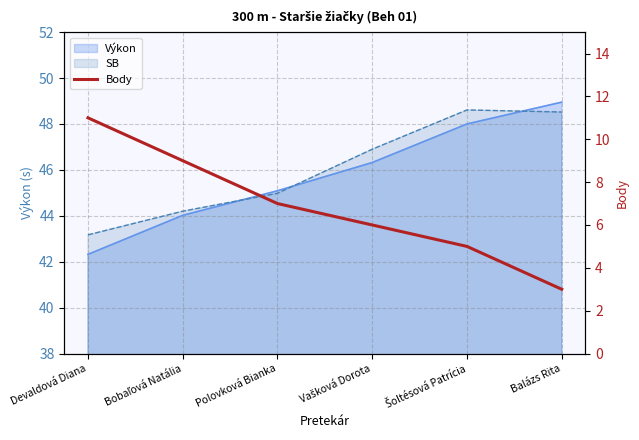

Read the value at Balázs Rita.

3